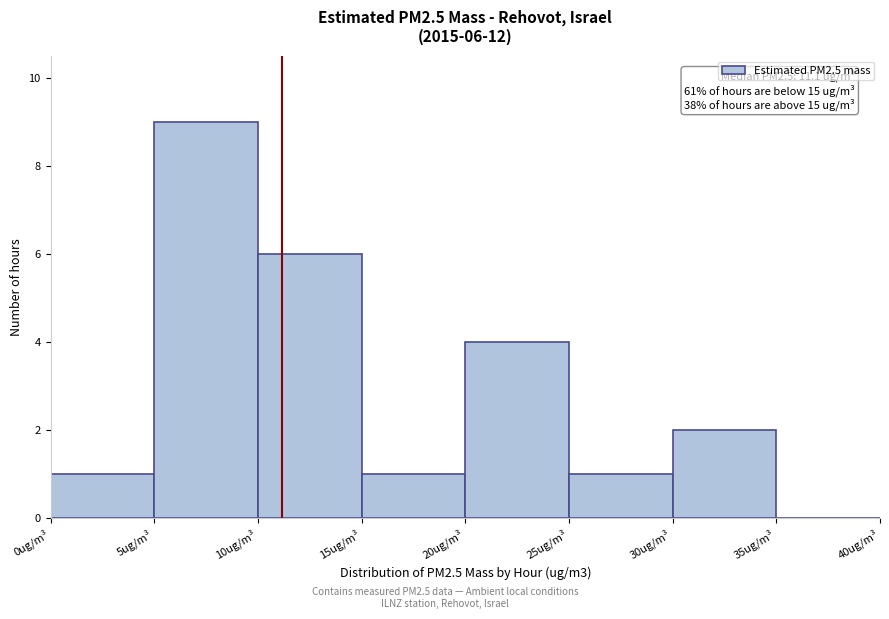

Over which range of the x-axis is the bar tallest?

5 to 10